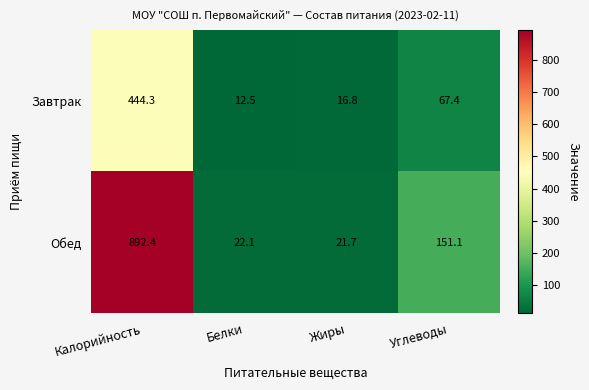

Which series has the widest spread of values?

Обед